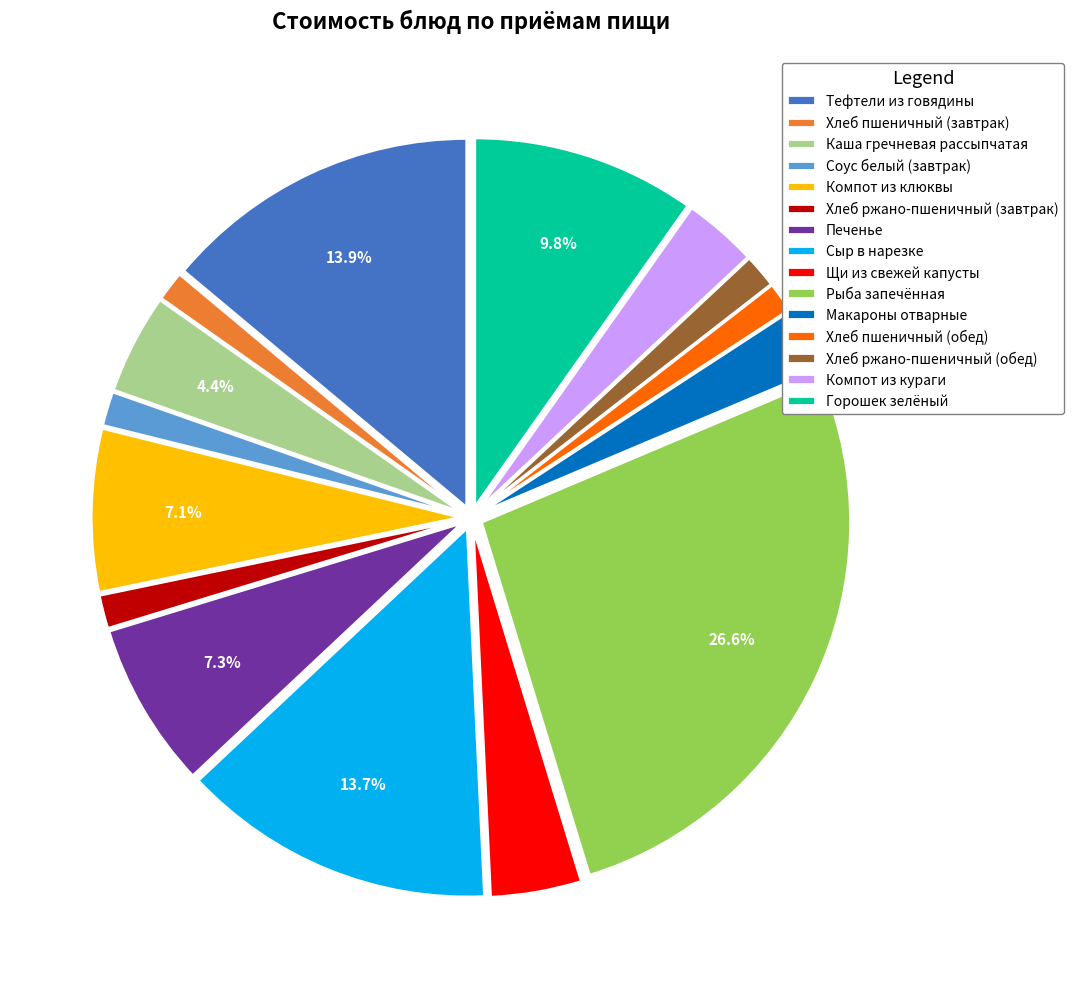

Between Хлеб пшеничный (обед) and Макароны отварные, which is larger?

Макароны отварные